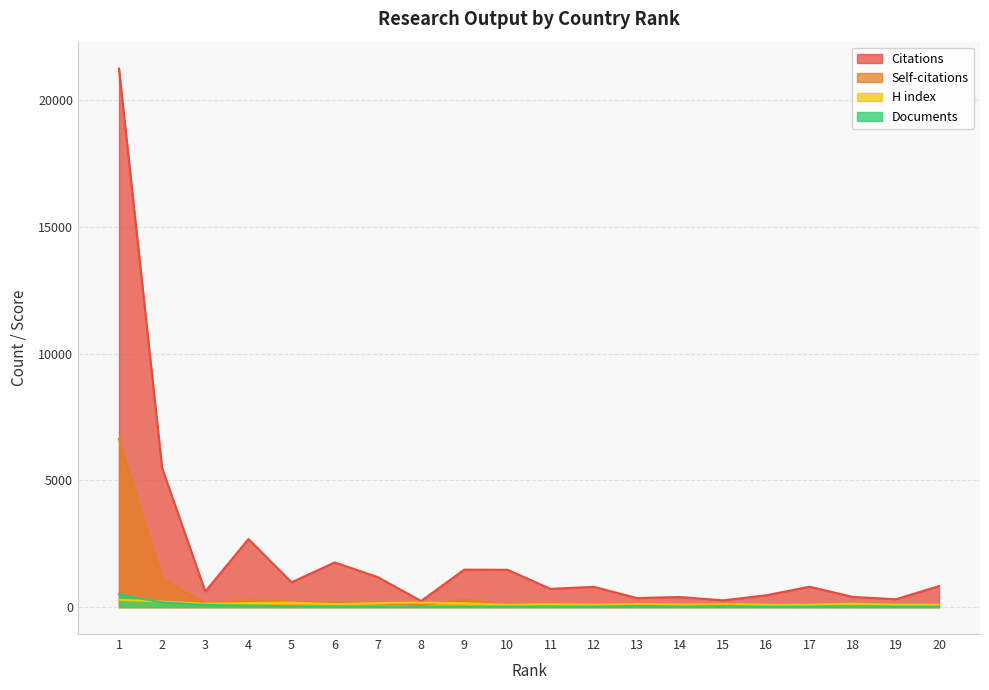

Reading right to left, transcribe all the data shown in this chart.

Citations: 20=829	19=310	18=404	17=804	16=468	15=266	14=398	13=358	12=799	11=719	10=1472	9=1478	8=242	7=1179	6=1762	5=980	4=2686	3=615	2=5484	1=21244
Self-citations: 20=19	19=53	18=26	17=53	16=43	15=39	14=32	13=51	12=85	11=157	10=108	9=287	8=86	7=151	6=180	5=210	4=270	3=138	2=1140	1=6638
H index: 20=100	19=93	18=134	17=95	16=94	15=120	14=102	13=126	12=97	11=125	10=92	9=154	8=180	7=160	6=115	5=177	4=161	3=136	2=219	1=290
Documents: 20=9	19=9	18=10	17=10	16=10	15=11	14=12	13=15	12=15	11=19	10=20	9=20	8=21	7=22	6=26	5=34	4=58	3=88	2=181	1=505